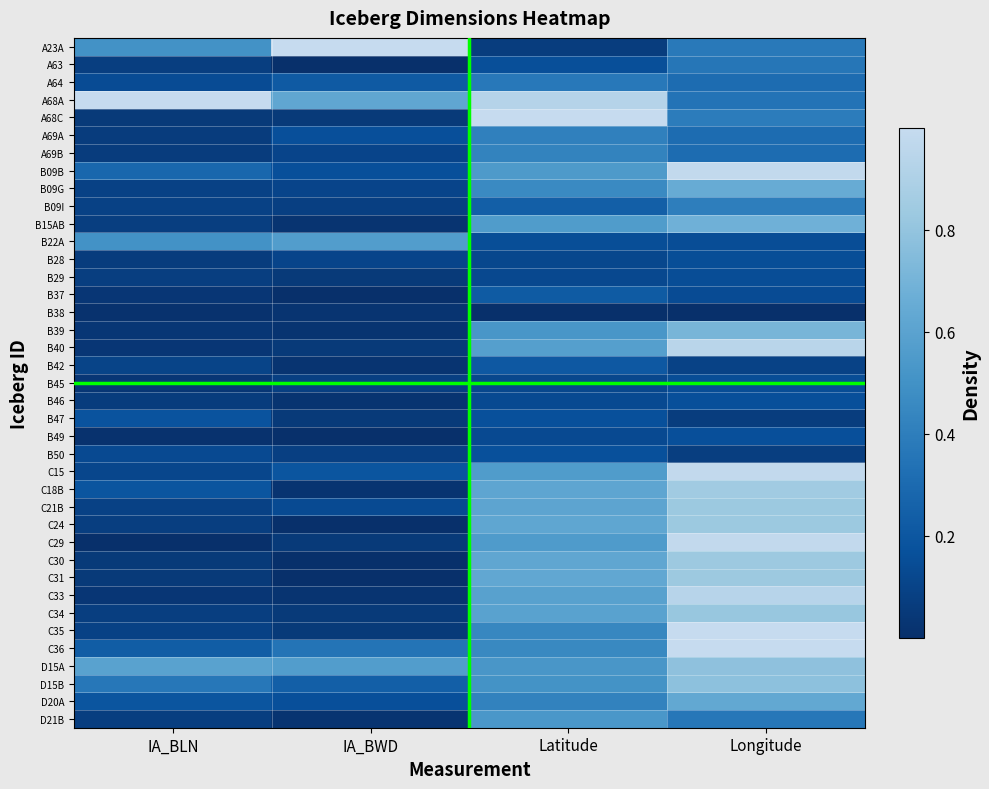

Rank the series at IA_BLN from highest to lowest value.

A68A, D15A, A23A, B22A, D15B, B09B, C36, C18B, D20A, B47, A64, B50, C15, B42, B09G, B09I, C21B, C35, A63, B15AB, B29, C24, C34, D21B, A69A, A69B, B28, B46, A68C, C30, C31, B37, B39, B40, B45, C33, B38, B49, C29